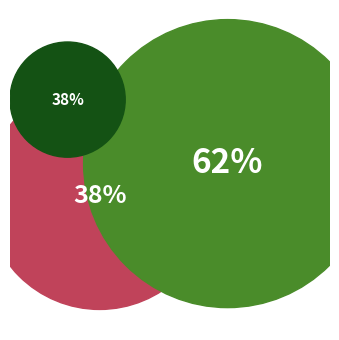

Count the number of slices in the pie.

2